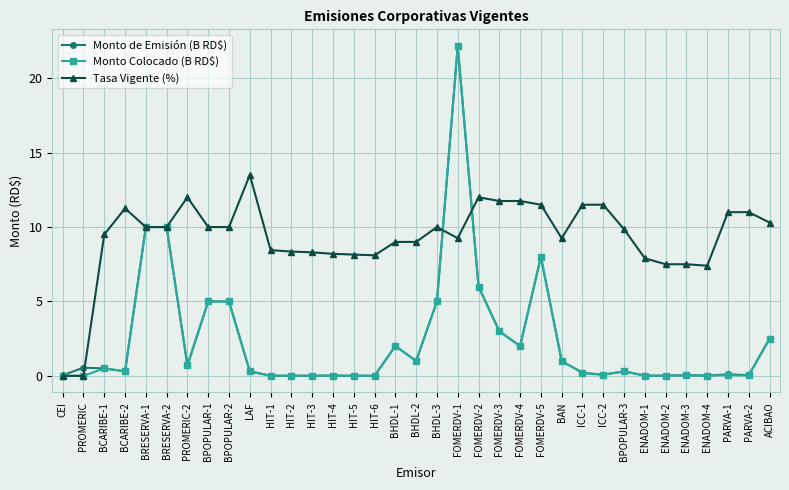

What is the label of the 33rd point from the left?

PARVA-1